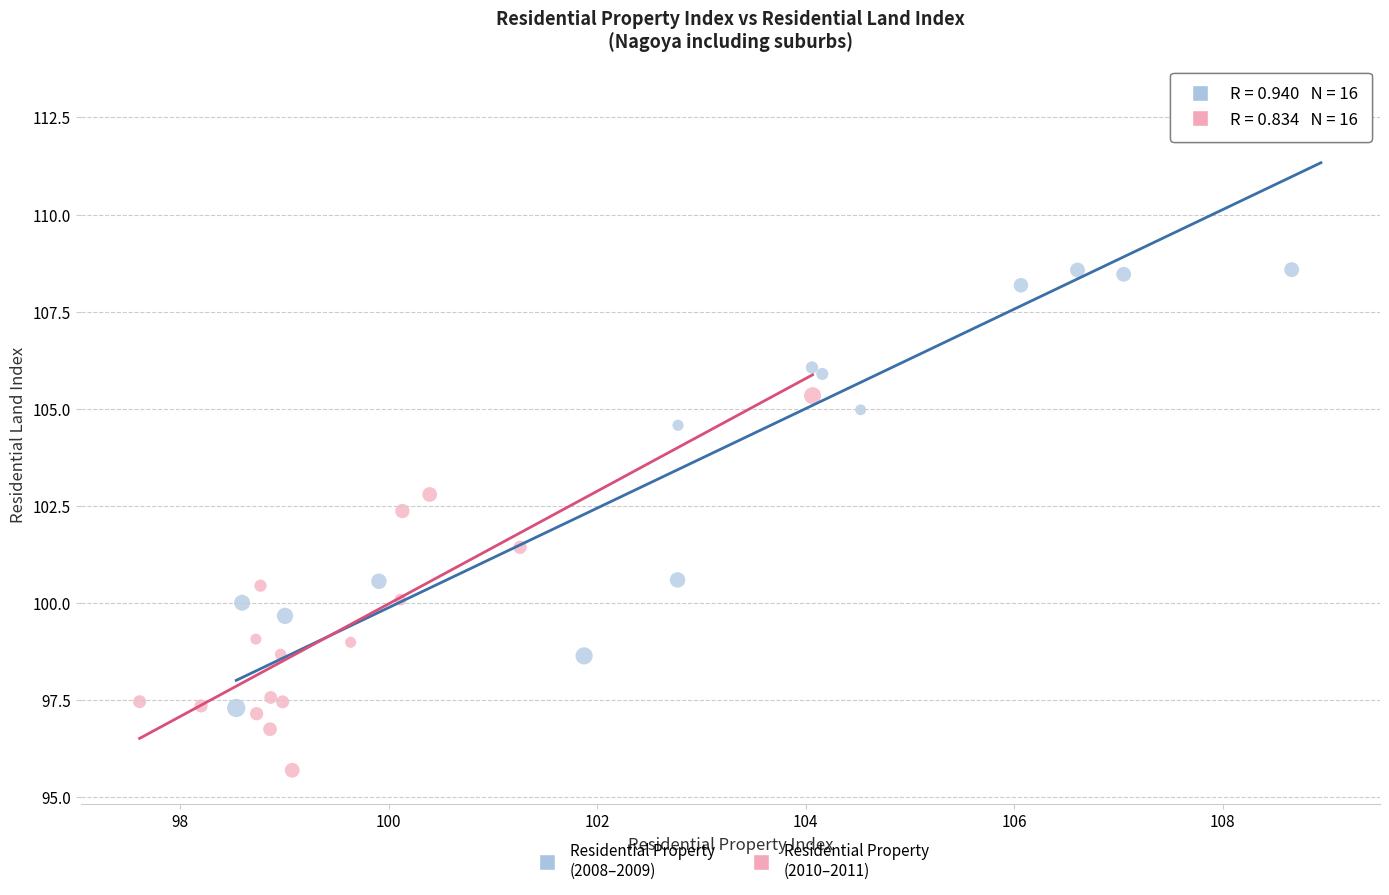

Which series has the largest Y range (max minus min)?

Residential Property (2008–2009)